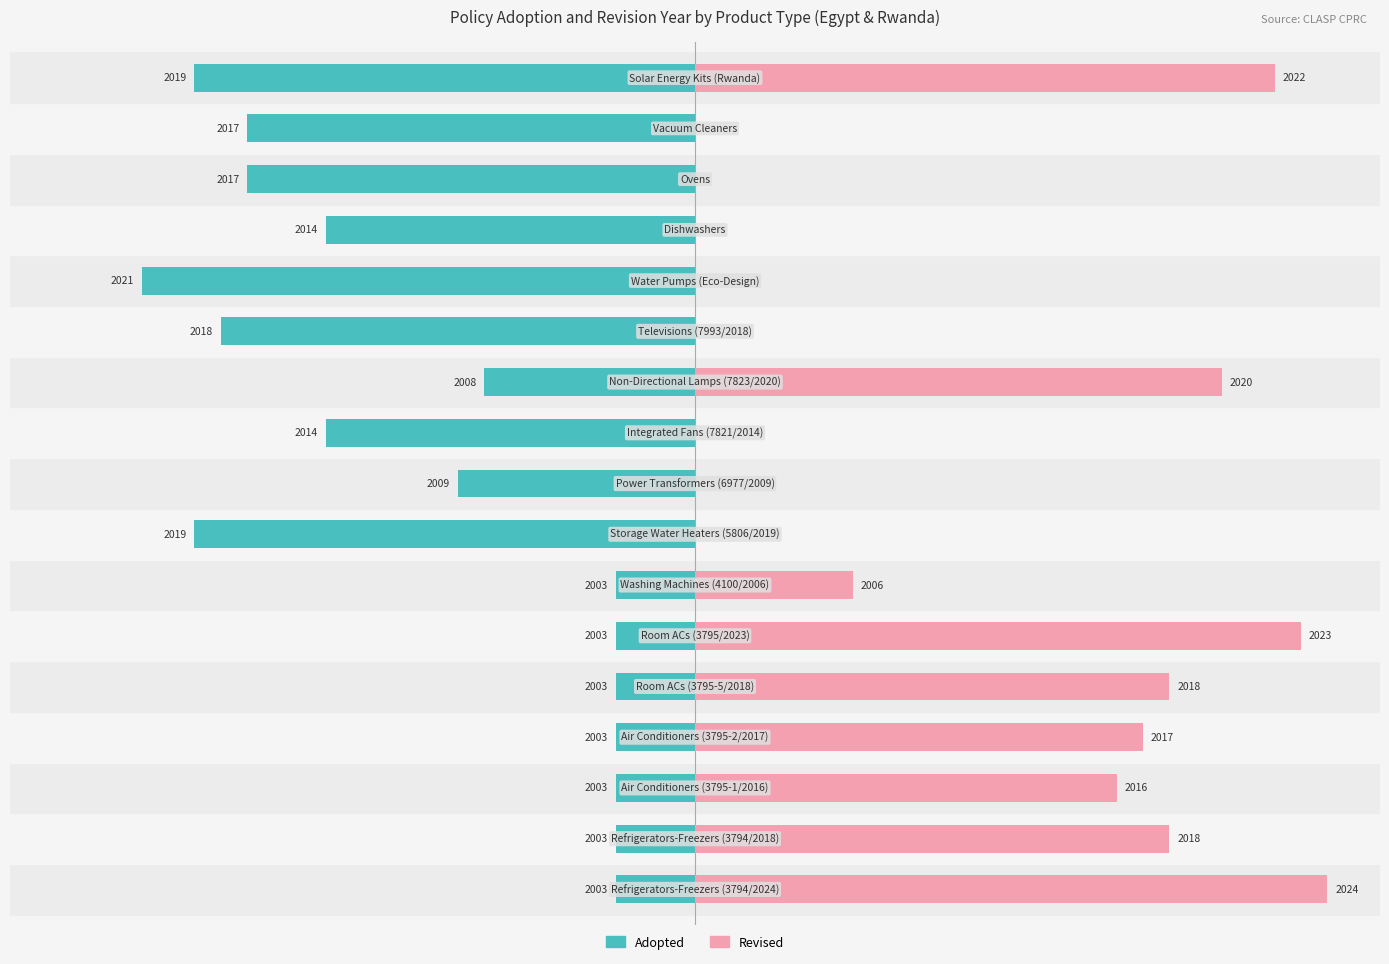

Which series has the widest spread of values?

Revised